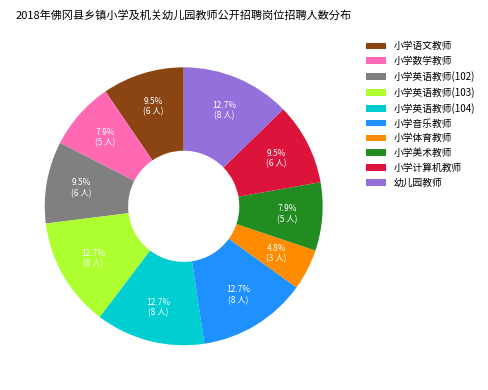

Approximately how many times larger is the value at 小学英语教师(102) compared to 小学计算机教师?

1.0